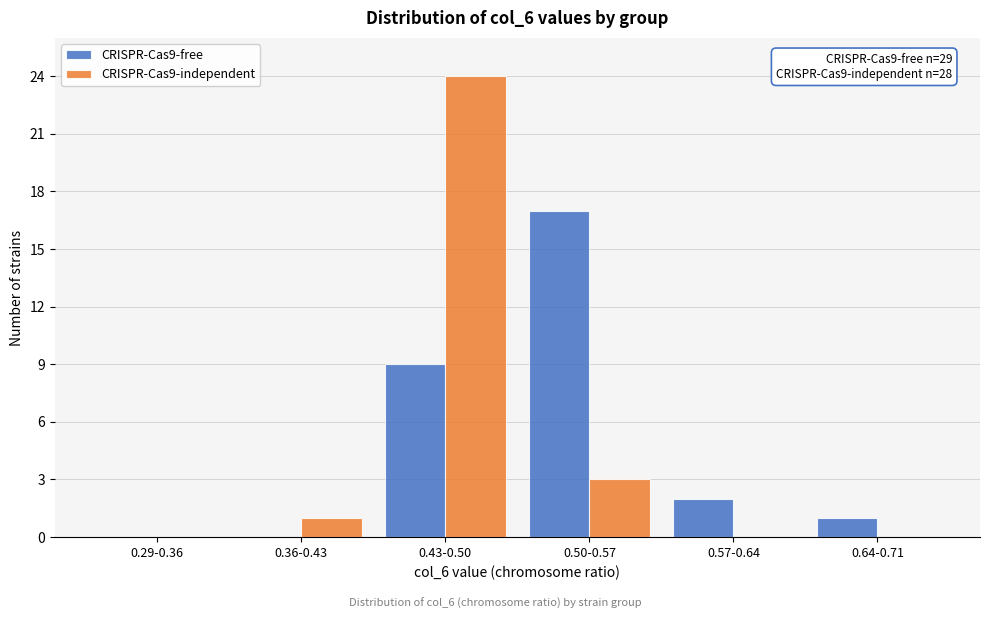

Reading left to right, list all the values displayed in this chart.

CRISPR-Cas9-free: 0.29-0.36=0	0.36-0.43=0	0.43-0.50=9	0.50-0.57=17	0.57-0.64=2	0.64-0.71=1
CRISPR-Cas9-independent: 0.29-0.36=0	0.36-0.43=1	0.43-0.50=24	0.50-0.57=3	0.57-0.64=0	0.64-0.71=0